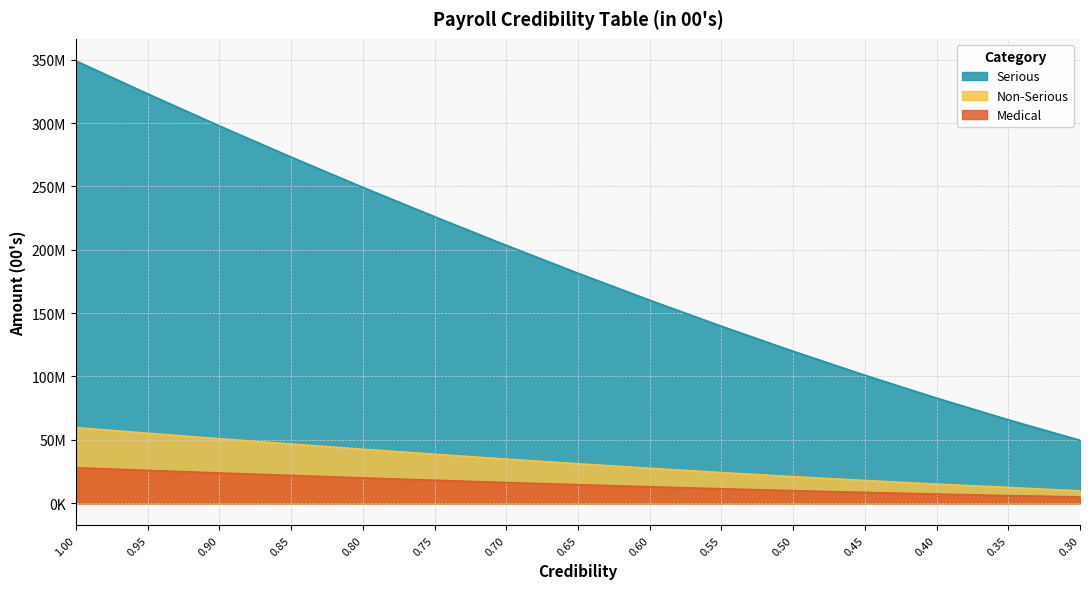

At which category is the sum across all series the highest?

1.0